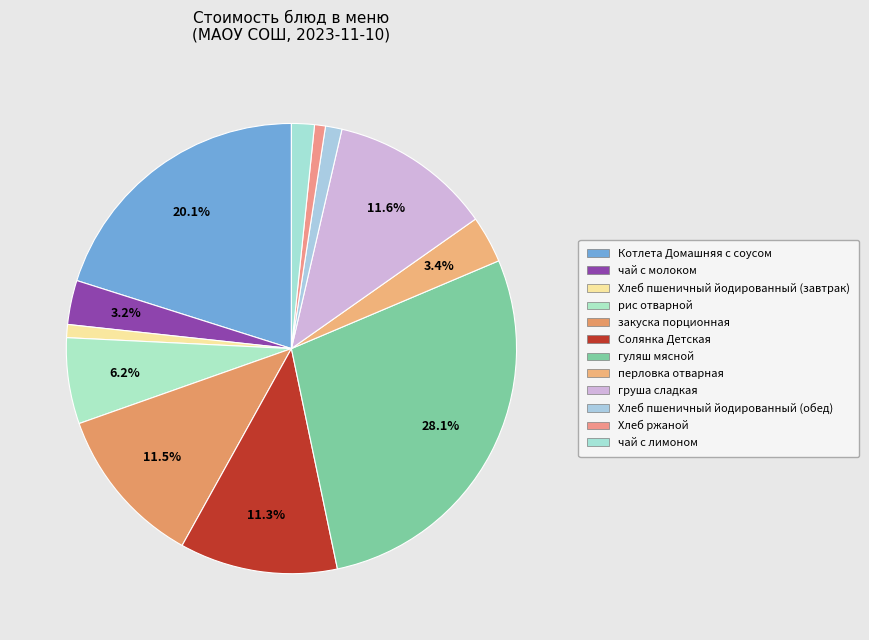

How many segments does this pie chart have?

12